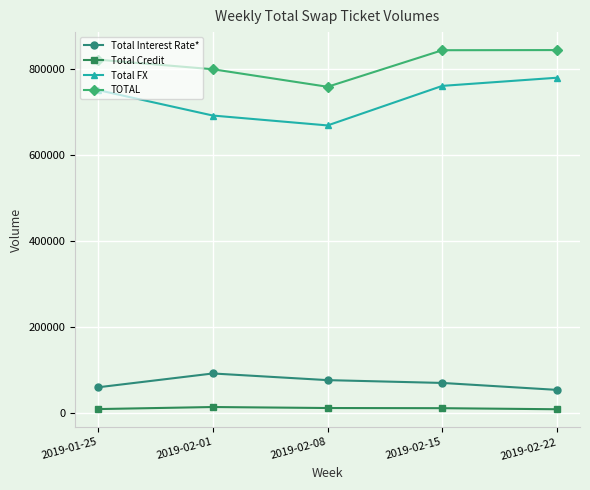

Which series has the largest range (max minus min)?

Total FX